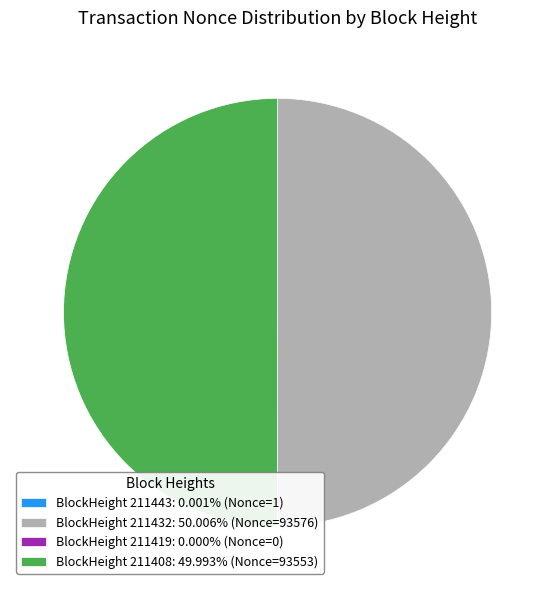

Approximately how many times larger is the value at BlockHeight 211408: 49.993% (Nonce=93553) compared to BlockHeight 211432: 50.006% (Nonce=93576)?

1.0